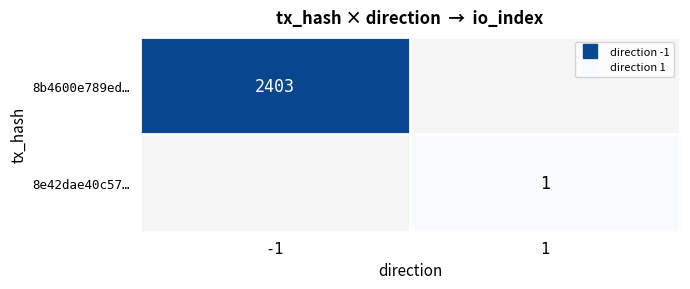

At how many categories does at least one series exceed 2371?

1